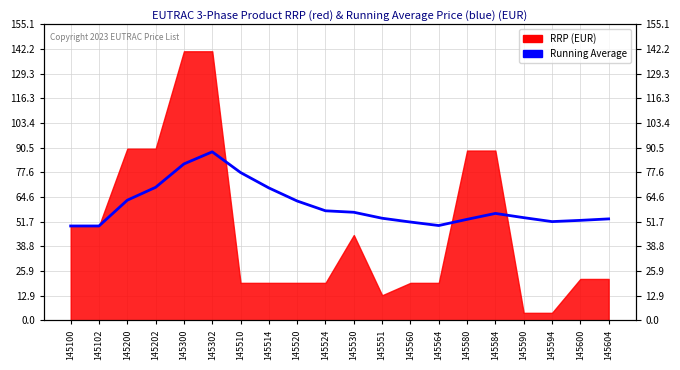

How many points are higher than both their immediate neighbors (excluding endpoints)?

2